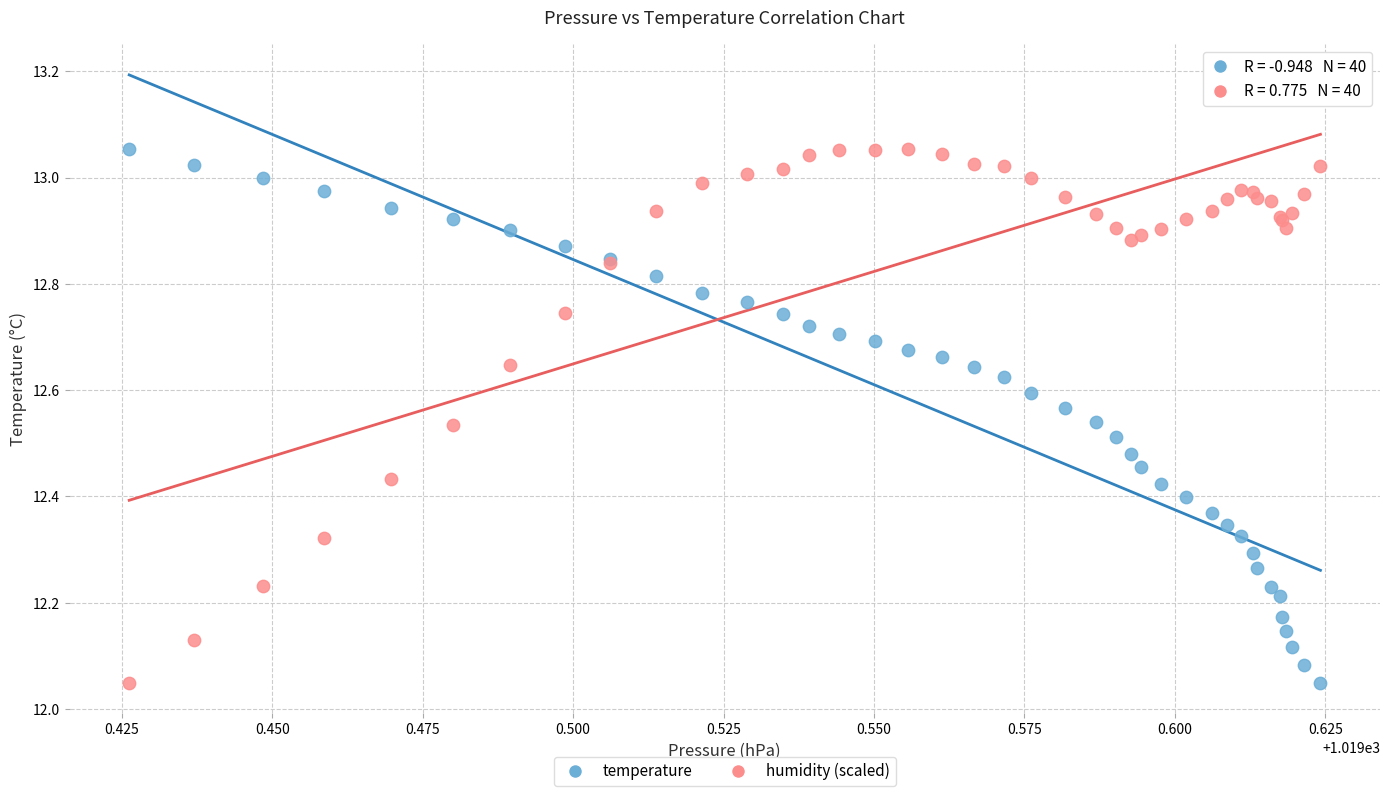

What are all the series names shown in the legend?

temperature, humidity (scaled)